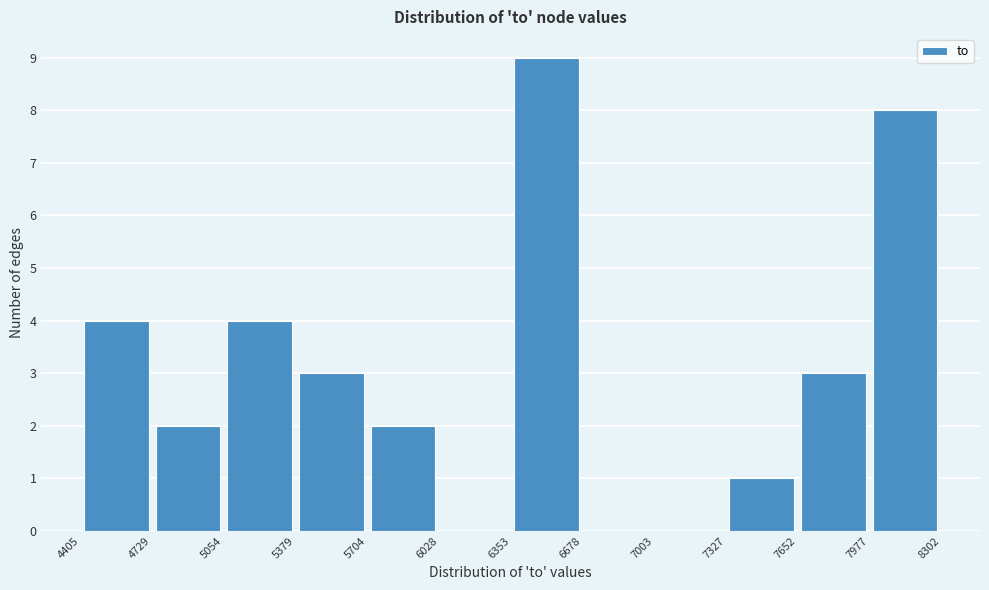

Reading left to right, list every bar in this chart as the range it spans on the x-axis followed by its height. The values are not printed on the chart, so give them approximately, as read against the axis.

4405 to 4729: 4
4729 to 5054: 2
5054 to 5379: 4
5379 to 5704: 3
5704 to 6028: 2
6028 to 6353: 0
6353 to 6678: 9
6678 to 7003: 0
7003 to 7327: 0
7327 to 7652: 1
7652 to 7977: 3
7977 to 8302: 8